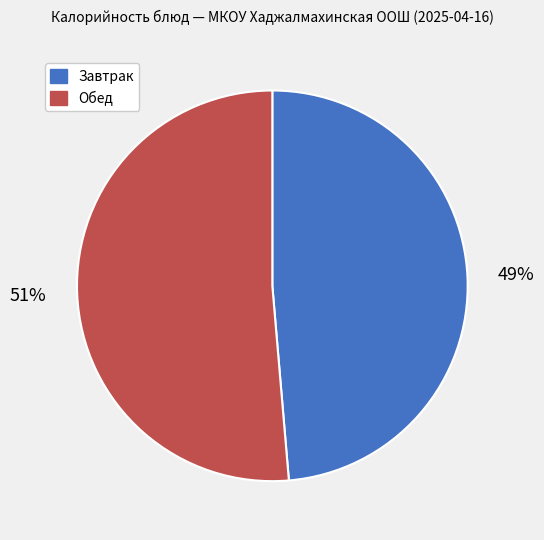

To the nearest percent, what is the average slice percentage?

50%